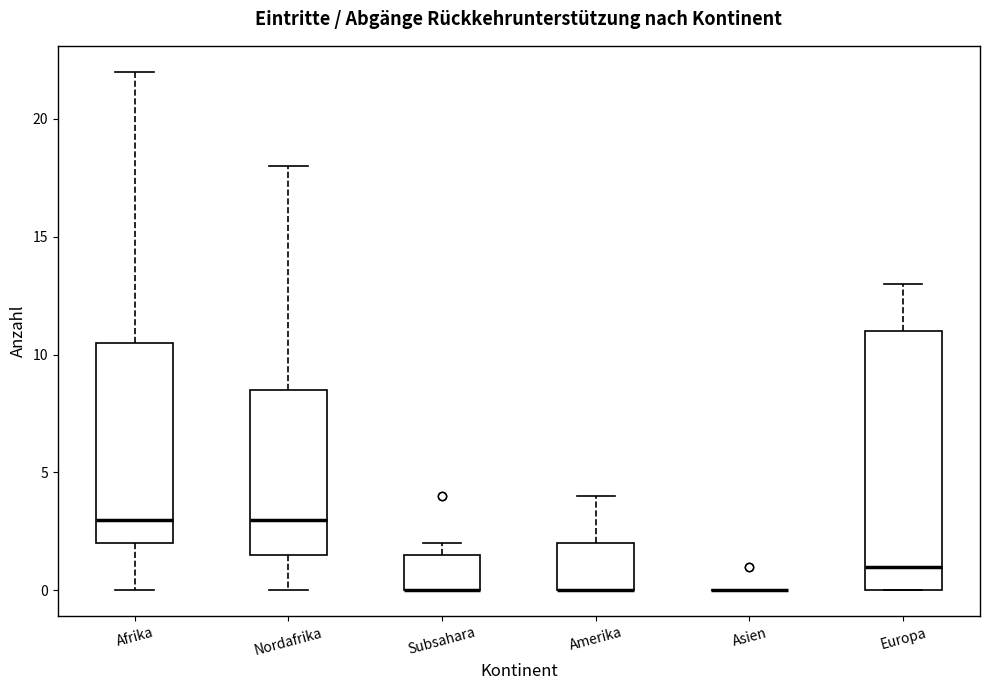

Reading left to right, transcribe this box plot: for each box, give where its median line is, the range the box spans, and where its two whiskers end, as read against the y-axis. The values are not printed on the chart, so give them approximately, as read against the axis.

Afrika: median 3.0, box 2.0 to 10.5, whiskers 0.0 to 22.0
Nordafrika: median 3.0, box 1.5 to 8.5, whiskers 0.0 to 18.0
Subsahara: median 0.0 (drawn on the box's lower edge), box 0.0 to 1.5, whiskers 0.0 to 2.0
Amerika: median 0.0 (drawn on the box's lower edge), box 0.0 to 2.0, whiskers 0.0 to 4.0
Asien: box collapsed to a line at 0.0, whiskers 0.0 to 0.0
Europa: median 1.0, box 0.0 to 11.0, whiskers 0.0 to 13.0